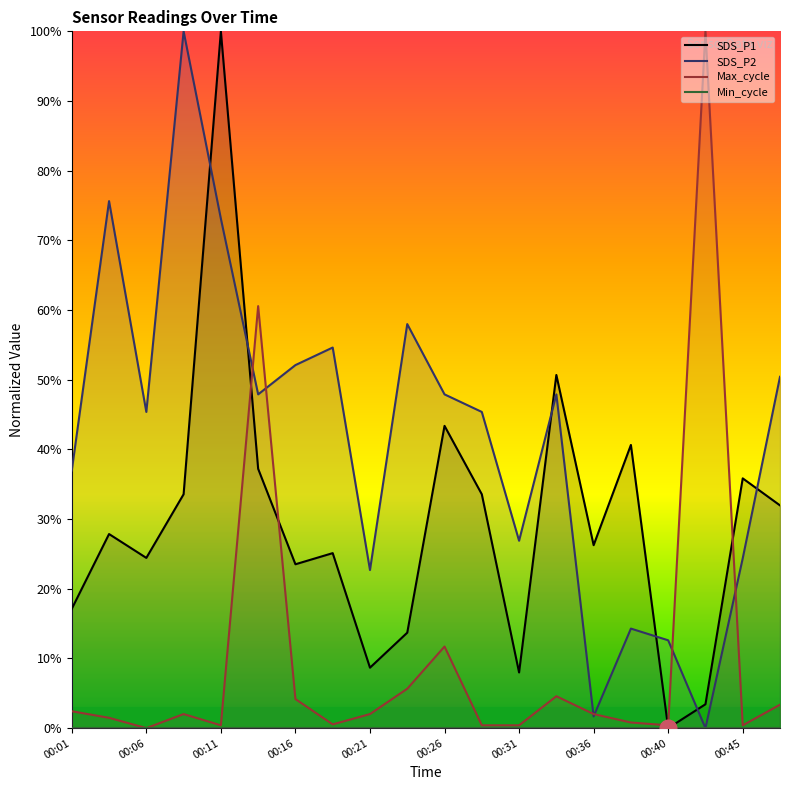

The SDS_P2 series shows 73.1 at 00:11. True or false?

True